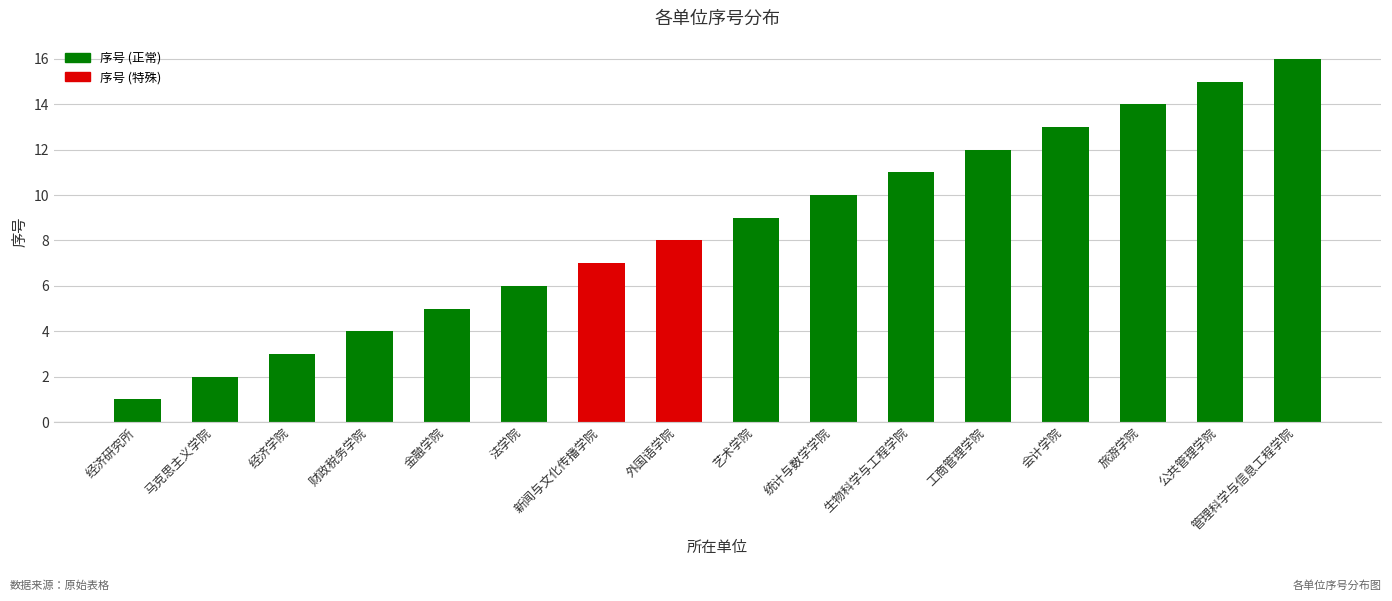

What is the ratio of the value at 金融学院 to the value at 外国语学院?

0.6